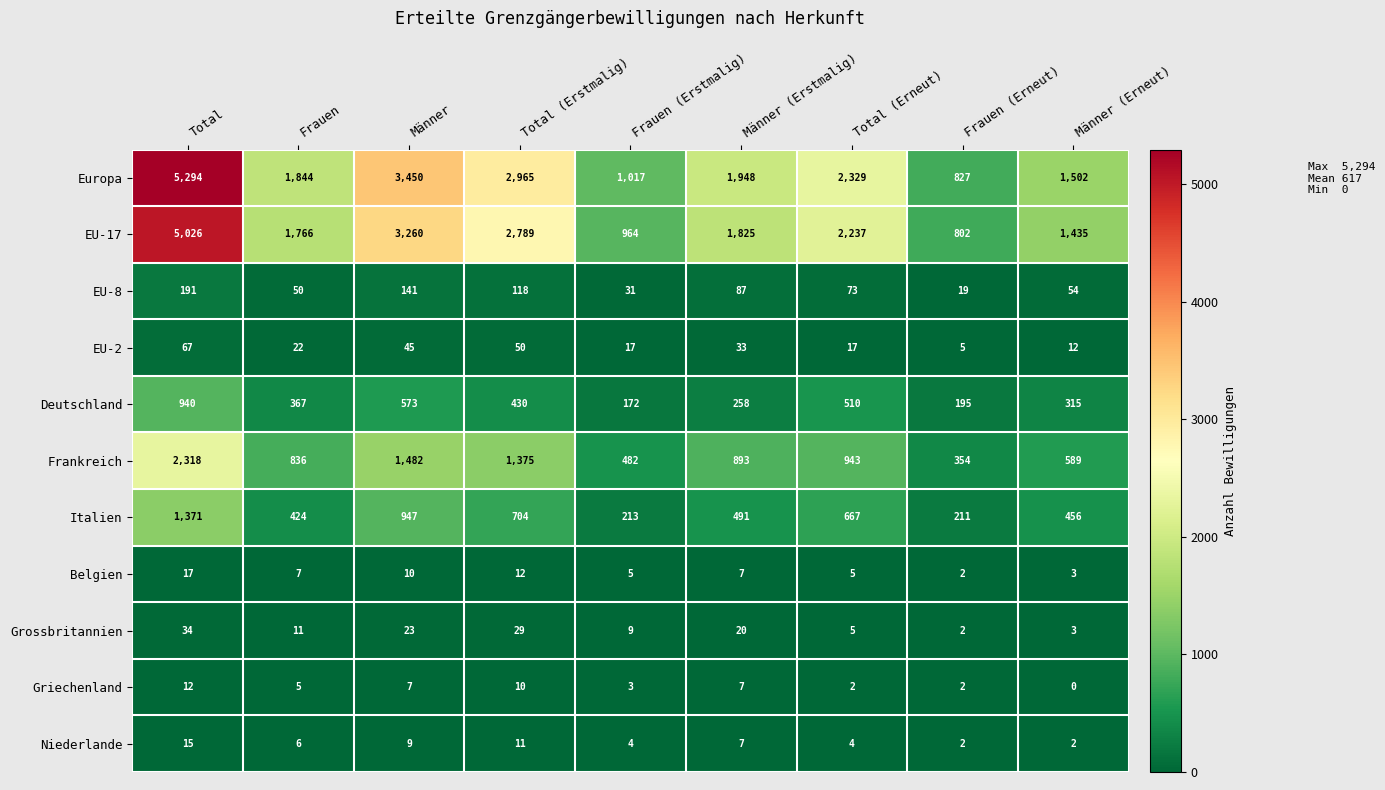

How many data points in EU-8 are less than 73?

4